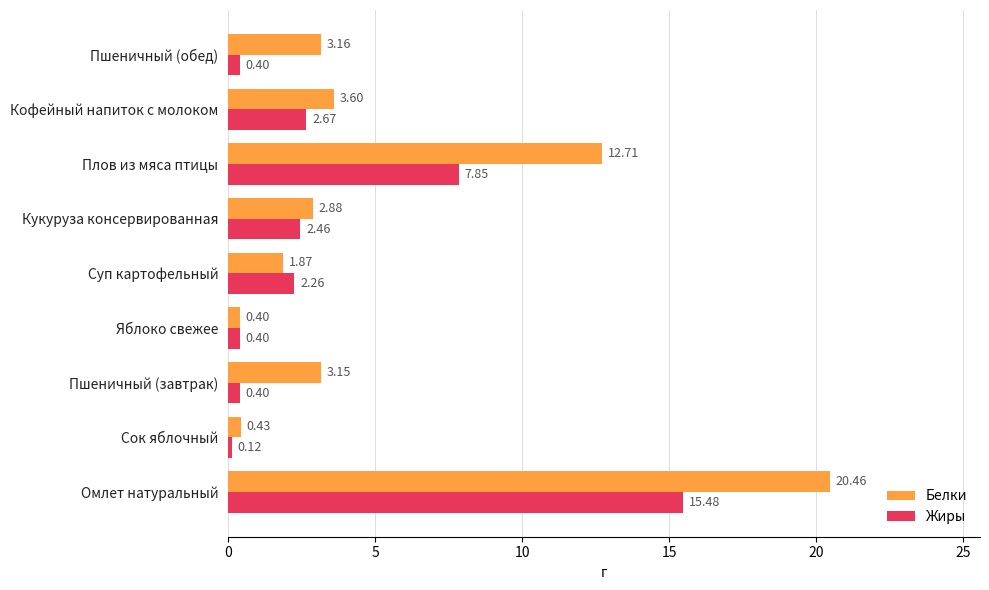

What is the average value of the Белки series?

5.4